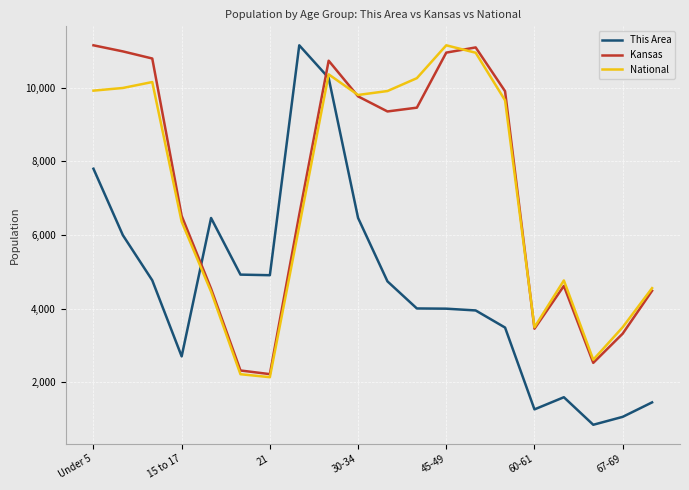

Which series ends up on top after the final intersection of Kansas and This Area?

Kansas